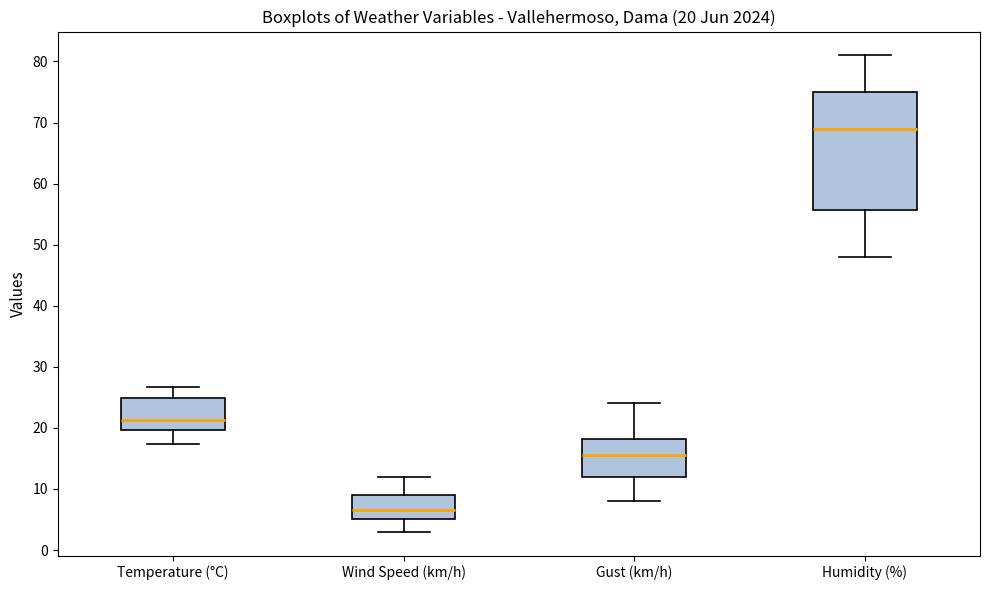

Which box is the tallest, from its lower edge to its upper edge?

Humidity (%)